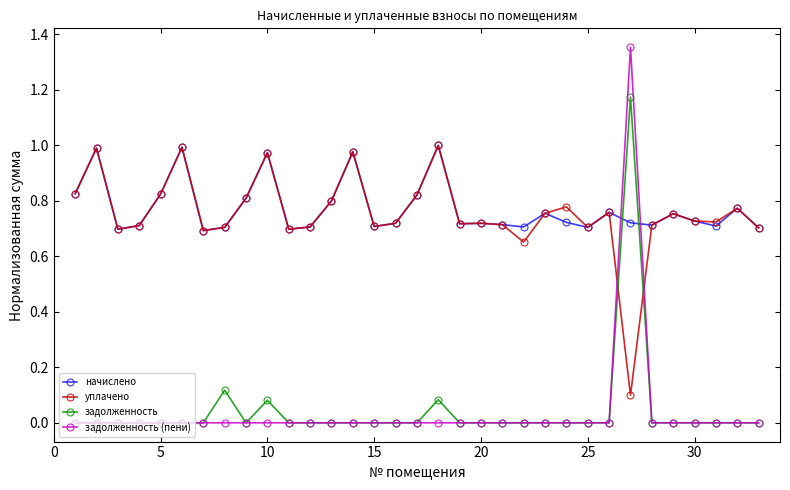

True or false: задолженность (пени) and уплачено intersect in this chart.

True